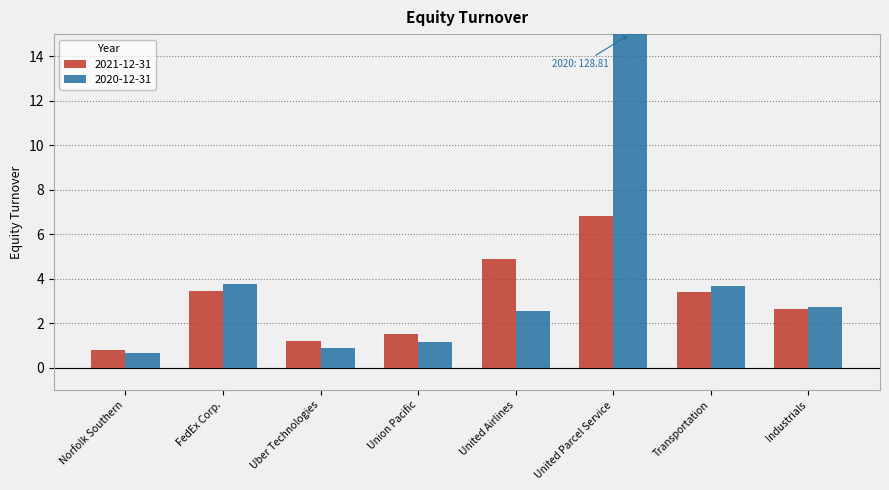

The value of 2021-12-31 at Union Pacific is 2.7. True or false?

False